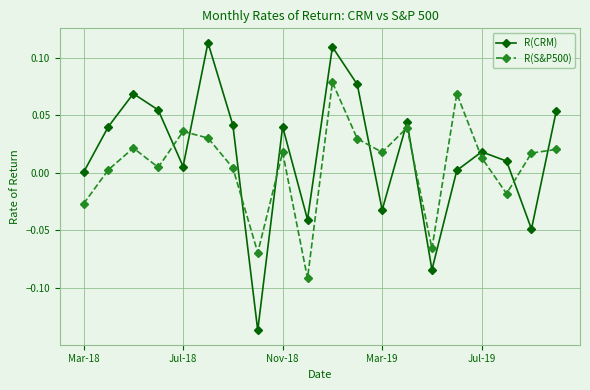

True or false: R(S&P500) has more than 1 points higher than both neighbors.

True